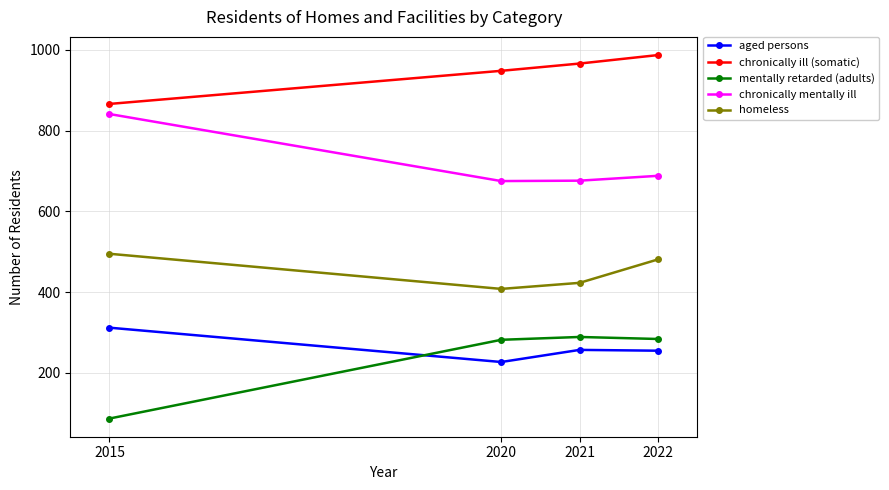

At which label does chronically ill (somatic) reach its minimum?

2015